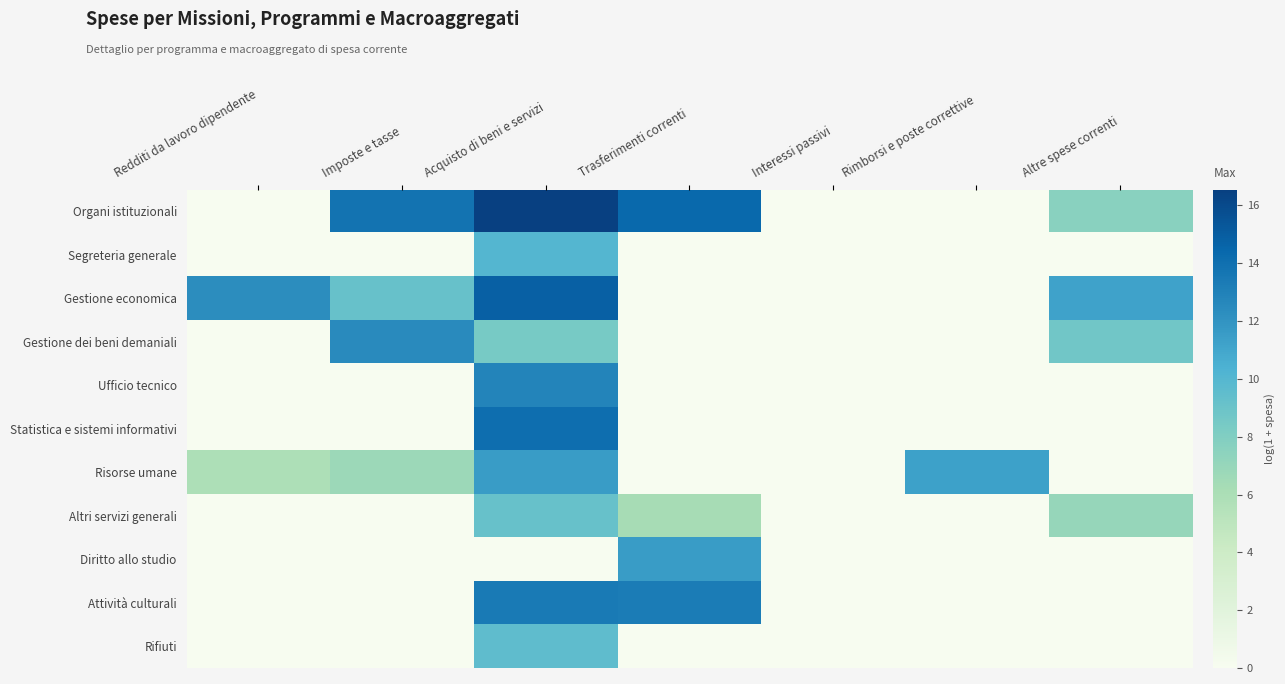

Reading left to right, transcribe all the data shown in this chart.

Organi istituzionali: Redditi da lavoro dipendente=0.0	Imposte e tasse=13.8	Acquisto di beni e servizi=16.5	Trasferimenti correnti=14.4	Interessi passivi=0.0	Rimborsi e poste correttive=0.0	Altre spese correnti=7.6
Segreteria generale: Redditi da lavoro dipendente=0.0	Imposte e tasse=0.0	Acquisto di beni e servizi=10.0	Trasferimenti correnti=0.0	Interessi passivi=0.0	Rimborsi e poste correttive=0.0	Altre spese correnti=0.0
Gestione economica: Redditi da lavoro dipendente=12.3	Imposte e tasse=9.1	Acquisto di beni e servizi=14.8	Trasferimenti correnti=0.0	Interessi passivi=0.0	Rimborsi e poste correttive=0.0	Altre spese correnti=11.2
Gestione dei beni demaniali: Redditi da lavoro dipendente=0.0	Imposte e tasse=12.5	Acquisto di beni e servizi=8.4	Trasferimenti correnti=0.0	Interessi passivi=0.0	Rimborsi e poste correttive=0.0	Altre spese correnti=8.7
Ufficio tecnico: Redditi da lavoro dipendente=0.0	Imposte e tasse=0.0	Acquisto di beni e servizi=12.8	Trasferimenti correnti=0.0	Interessi passivi=0.0	Rimborsi e poste correttive=0.0	Altre spese correnti=0.0
Statistica e sistemi informativi: Redditi da lavoro dipendente=0.0	Imposte e tasse=0.0	Acquisto di beni e servizi=14.1	Trasferimenti correnti=0.0	Interessi passivi=0.0	Rimborsi e poste correttive=0.0	Altre spese correnti=0.0
Risorse umane: Redditi da lavoro dipendente=5.9	Imposte e tasse=6.7	Acquisto di beni e servizi=11.6	Trasferimenti correnti=0.0	Interessi passivi=0.0	Rimborsi e poste correttive=11.3	Altre spese correnti=0.0
Altri servizi generali: Redditi da lavoro dipendente=0.0	Imposte e tasse=0.0	Acquisto di beni e servizi=9.1	Trasferimenti correnti=6.2	Interessi passivi=0.0	Rimborsi e poste correttive=0.0	Altre spese correnti=7.0
Diritto allo studio: Redditi da lavoro dipendente=0.0	Imposte e tasse=0.0	Acquisto di beni e servizi=0.0	Trasferimenti correnti=11.5	Interessi passivi=0.0	Rimborsi e poste correttive=0.0	Altre spese correnti=0.0
Attività culturali: Redditi da lavoro dipendente=0.0	Imposte e tasse=0.0	Acquisto di beni e servizi=13.4	Trasferimenti correnti=13.3	Interessi passivi=0.0	Rimborsi e poste correttive=0.0	Altre spese correnti=0.0
Rifiuti: Redditi da lavoro dipendente=0.0	Imposte e tasse=0.0	Acquisto di beni e servizi=9.5	Trasferimenti correnti=0.0	Interessi passivi=0.0	Rimborsi e poste correttive=0.0	Altre spese correnti=0.0